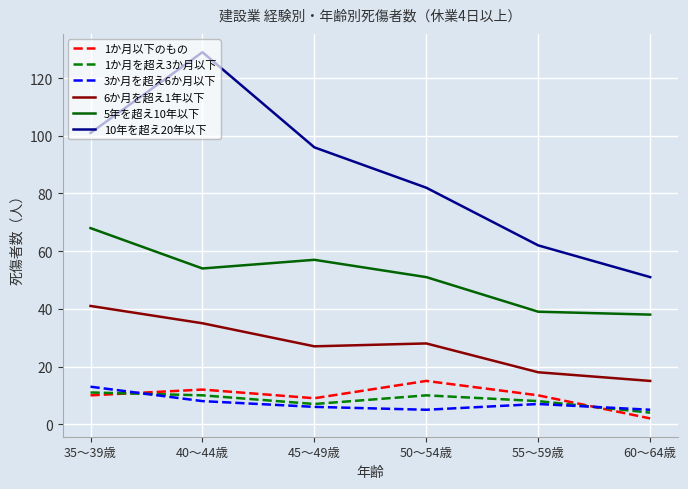

Rank the series by their maximum value, from highest to lowest.

10年を超え20年以下, 5年を超え10年以下, 6か月を超え1年以下, 1か月以下のもの, 3か月を超え6か月以下, 1か月を超え3か月以下